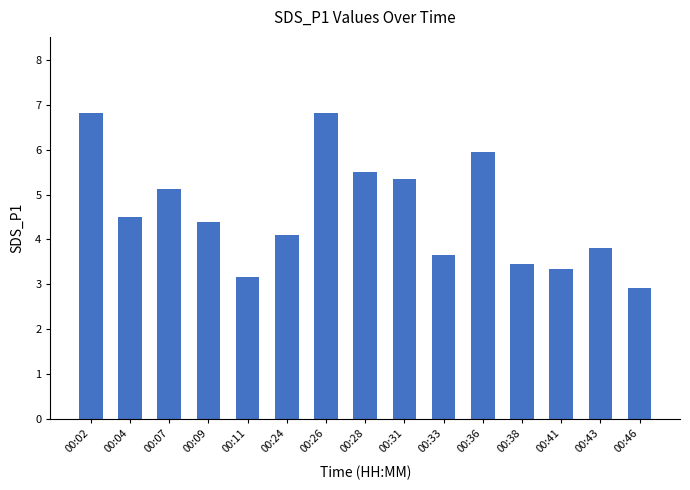

True or false: the data shows 5.3 at 00:31.

True